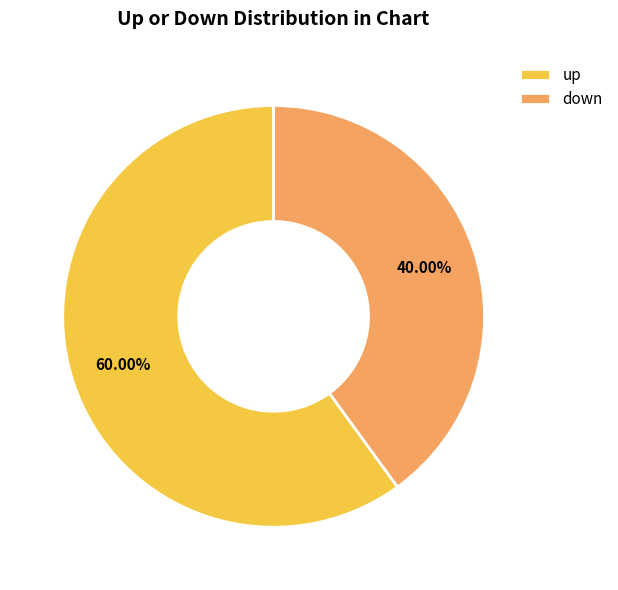

How many segments does this pie chart have?

2